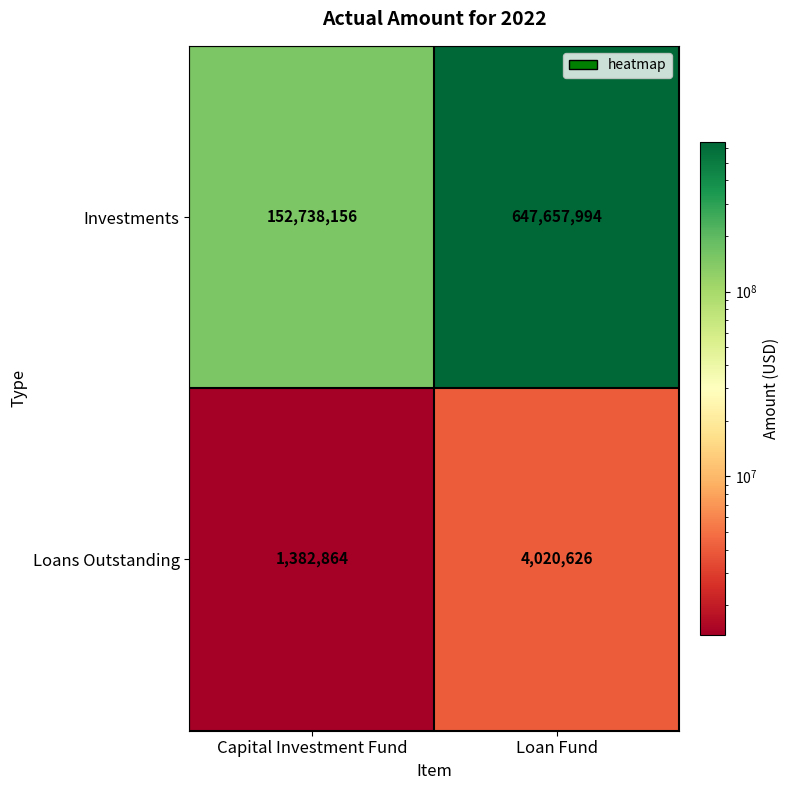

Which category has the lowest value across all series?

Capital Investment Fund